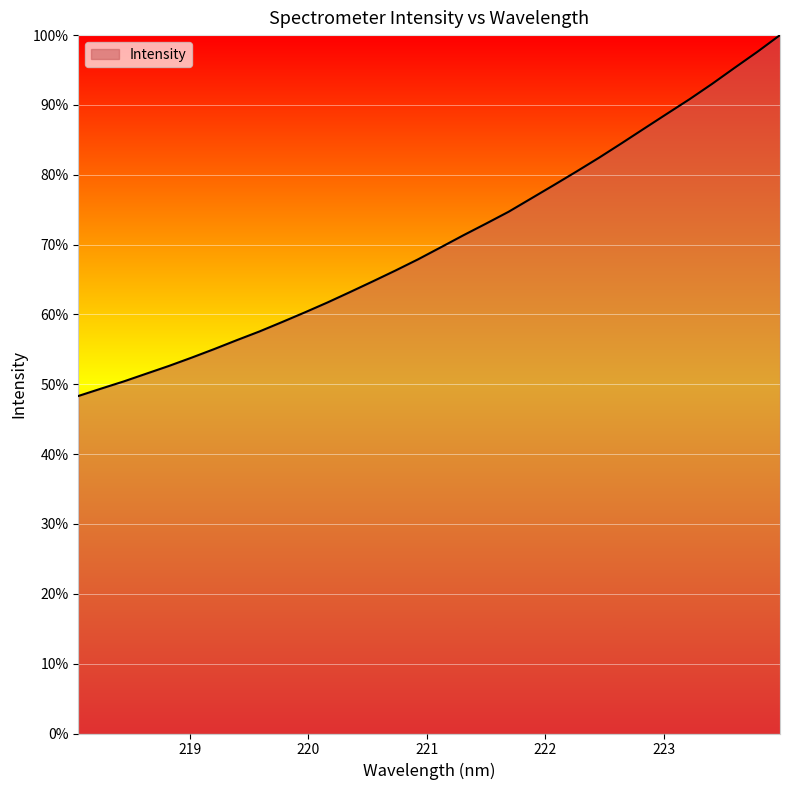

What is the smallest value displayed?

48.3